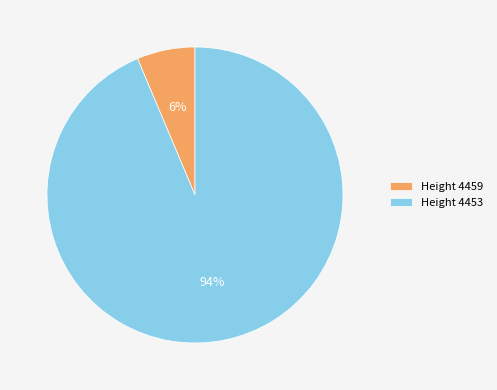

The Height 4453 slice represents 99% of the pie. True or false?

False